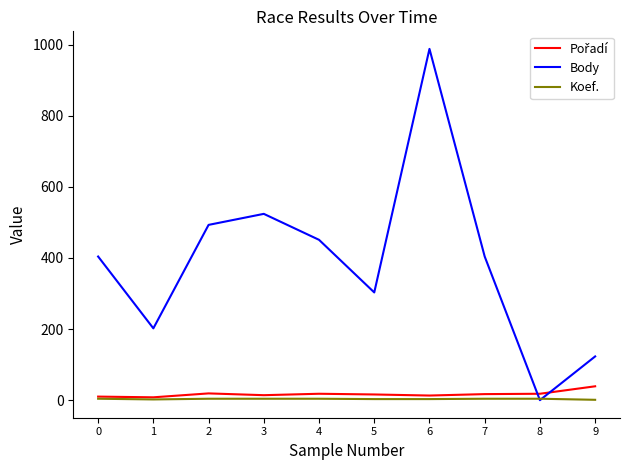

Between 0 and 1, which series saw the biggest shift?

Body